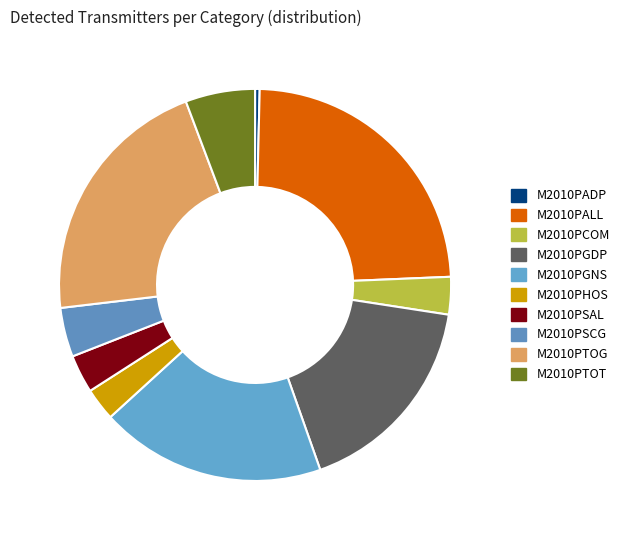

Approximately how many times larger is the value at M2010PTOG compared to M2010PADP?

55.8